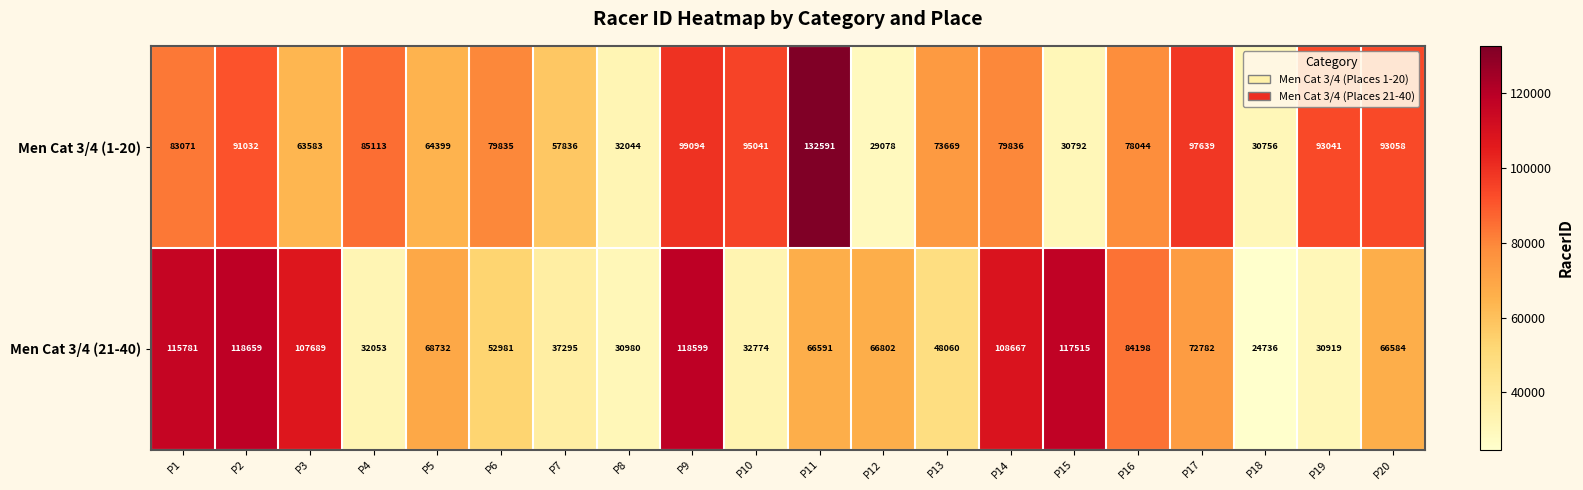

What is the total value across all series at P18?

55492